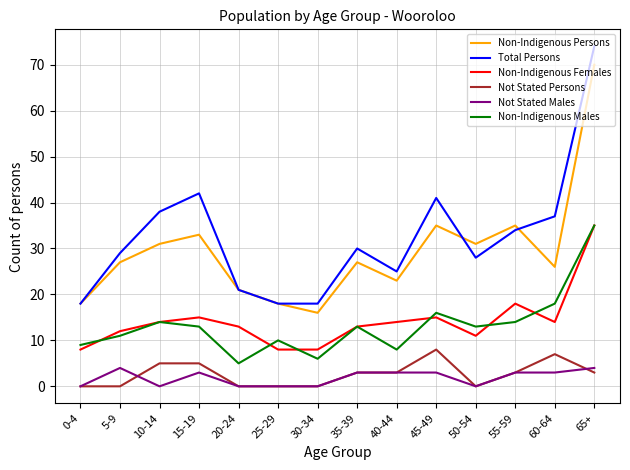

What position from the right is 60-64?

2